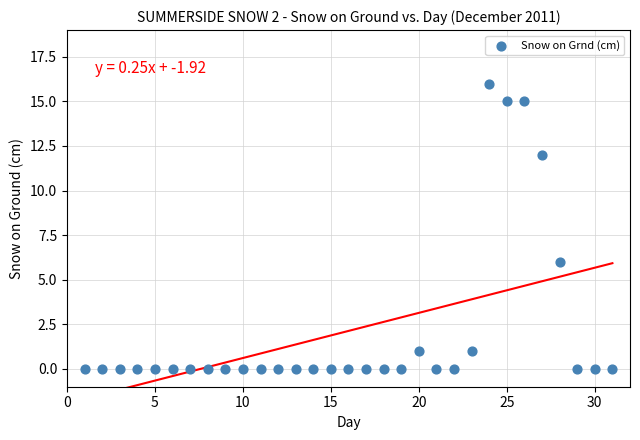

What is the range of X values (max minus min)?

30